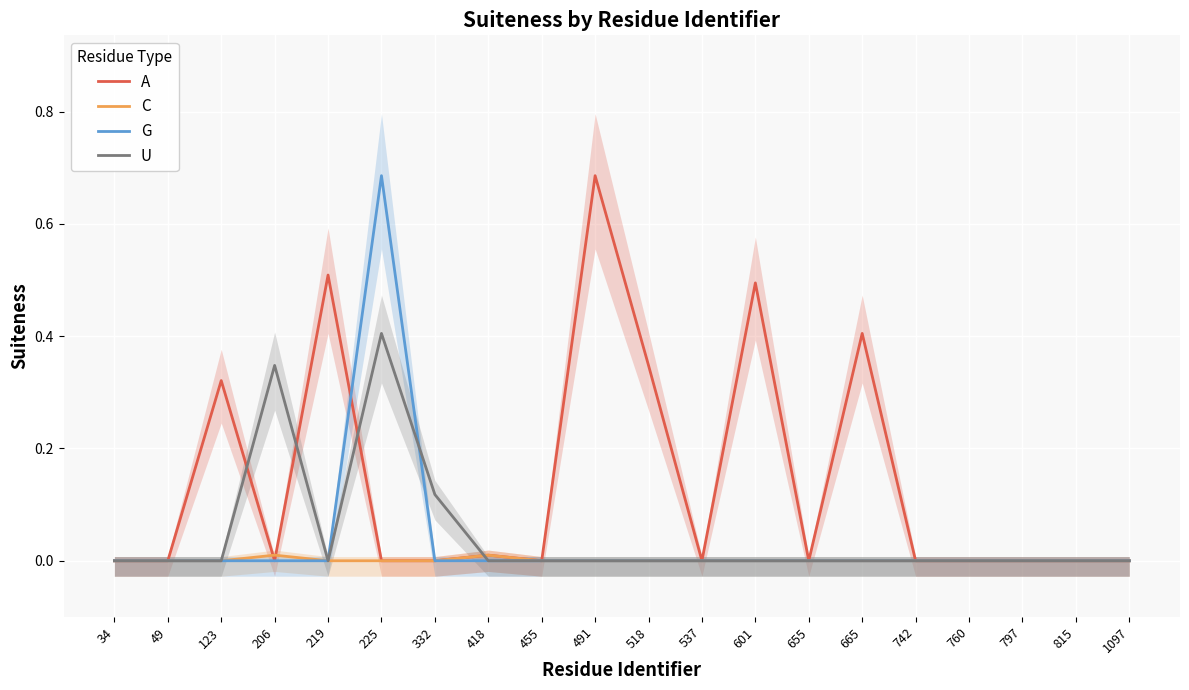

How many positive values does the A series have?

7